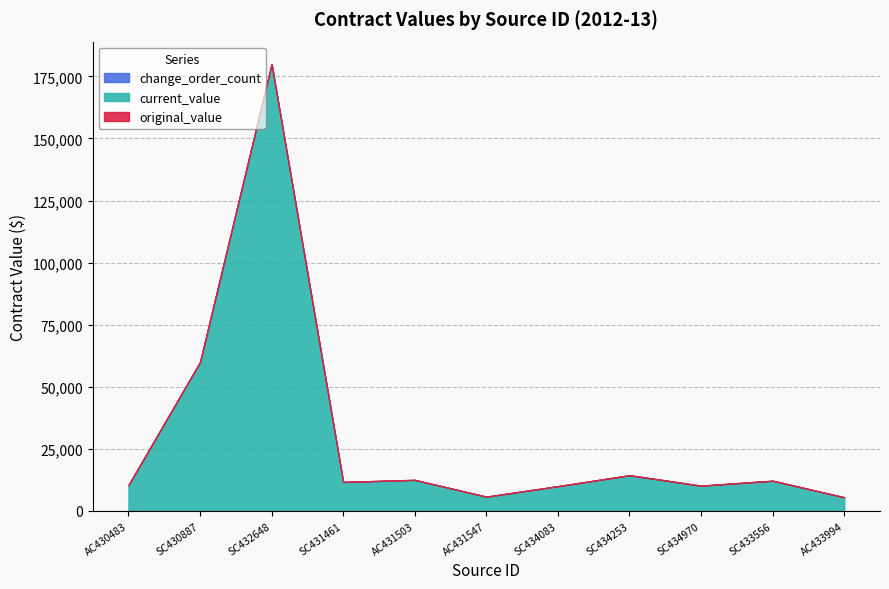

What is the spread (max minus min) of values at SC434083?

10000.0